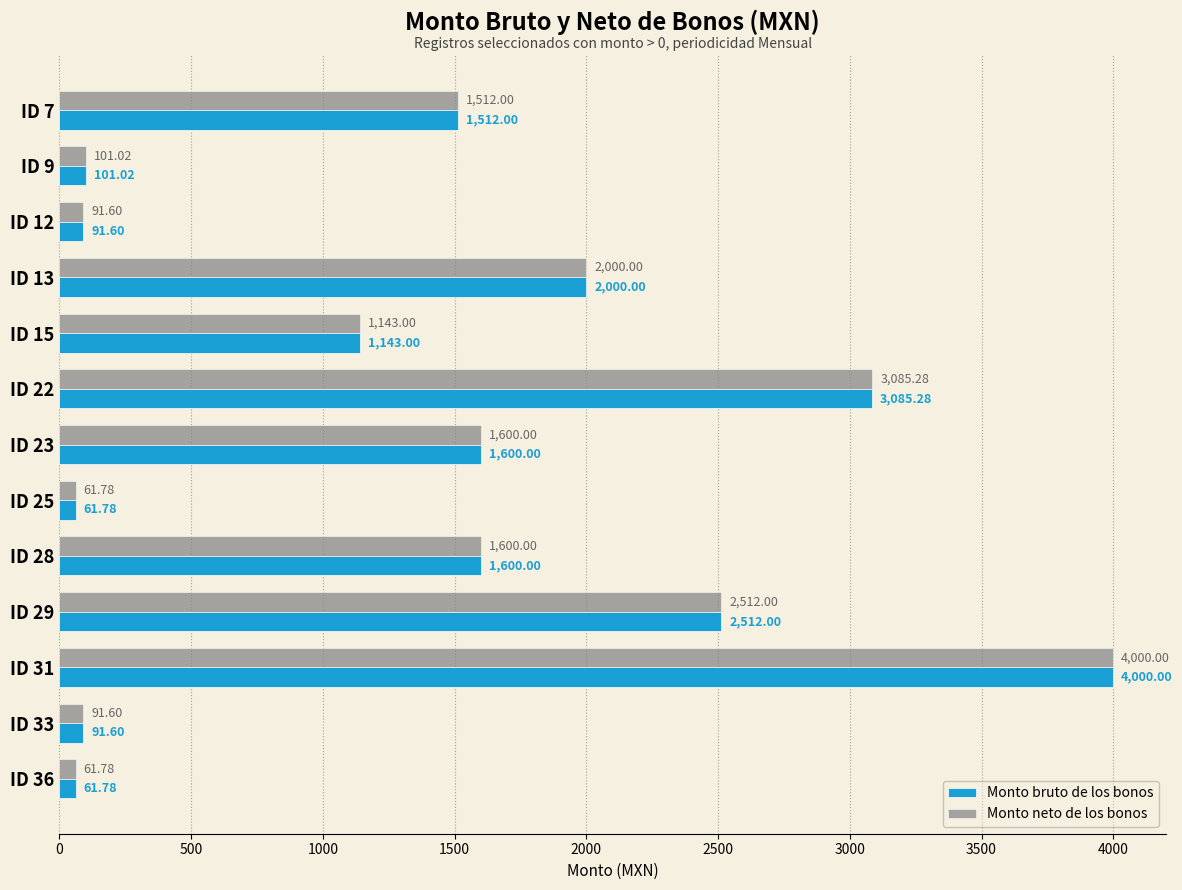

What is the difference between the maximum and second lowest values in the Monto bruto de los bonos series?

3938.2